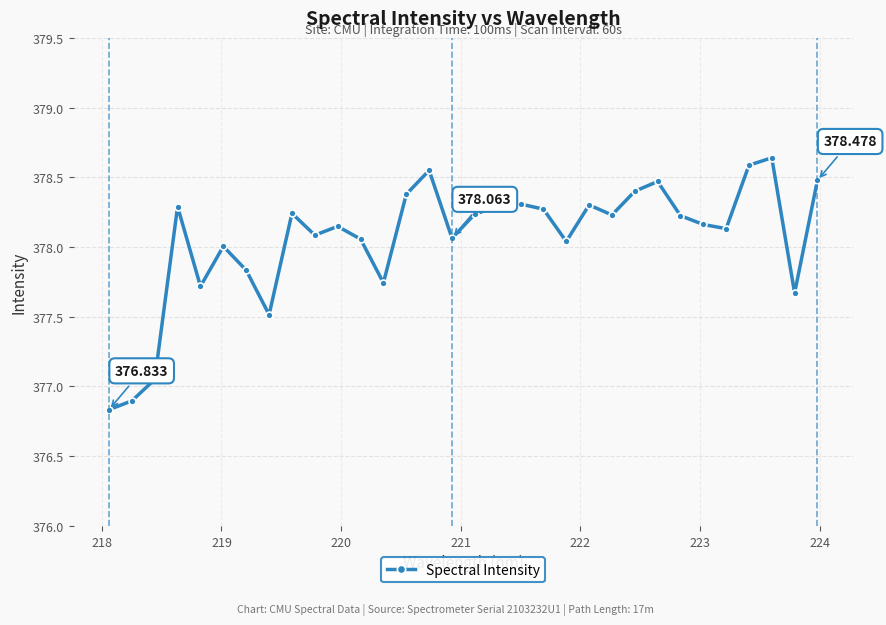

True or false: there are more than 1 points higher than both neighbors.

True